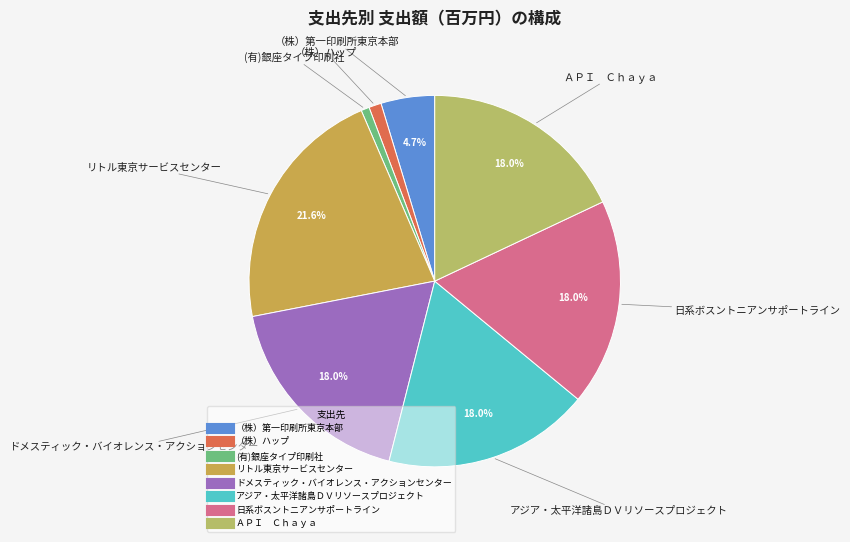

Which has a higher value, （株）ハップ or ドメスティック・バイオレンス・アクションセンター?

ドメスティック・バイオレンス・アクションセンター